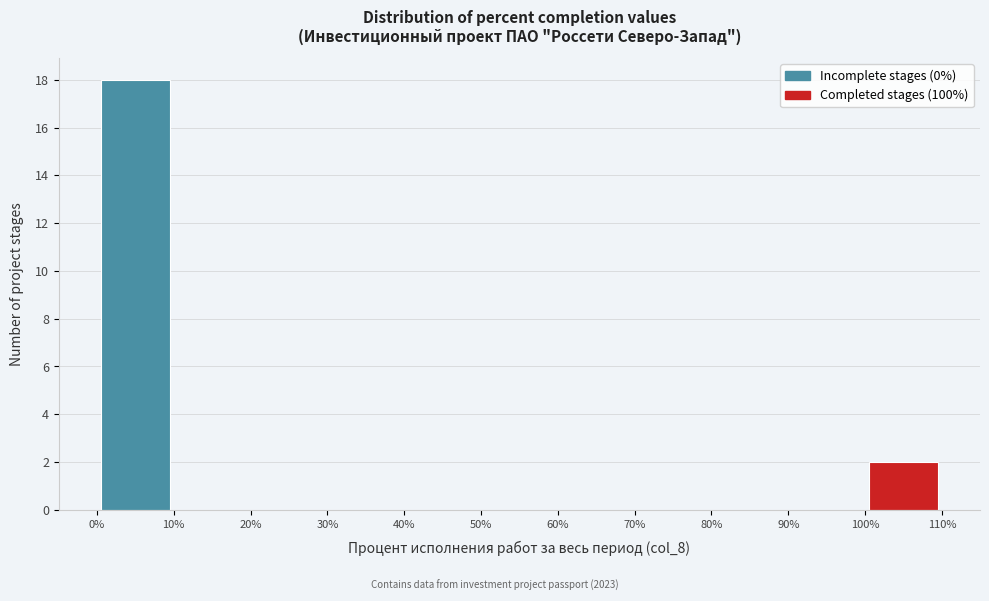

Reading left to right, list every bar in this chart as the range it spans on the x-axis followed by its height. The values are not printed on the chart, so give them approximately, as read against the axis.

0% to 10%: 18
10% to 20%: 0
20% to 30%: 0
30% to 40%: 0
40% to 50%: 0
50% to 60%: 0
60% to 70%: 0
70% to 80%: 0
80% to 90%: 0
90% to 100%: 0
100% to 110%: 2